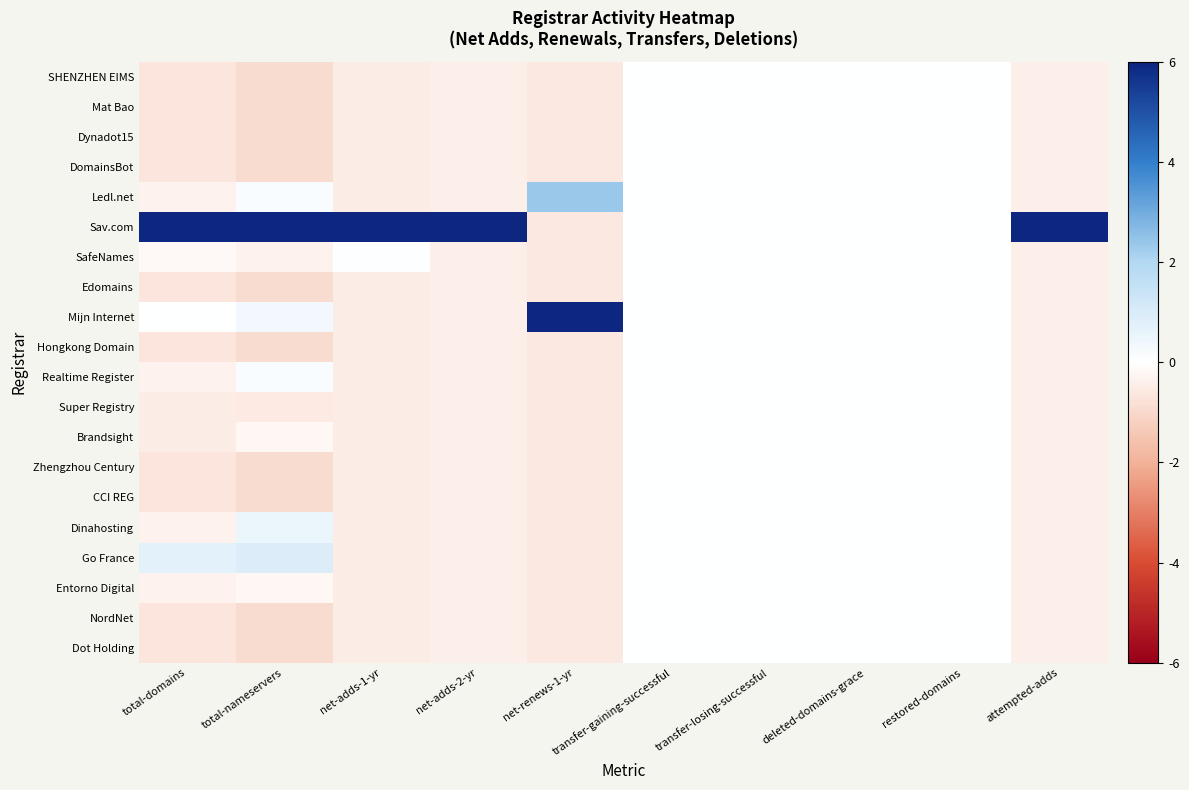

How many data points does each series have?

10